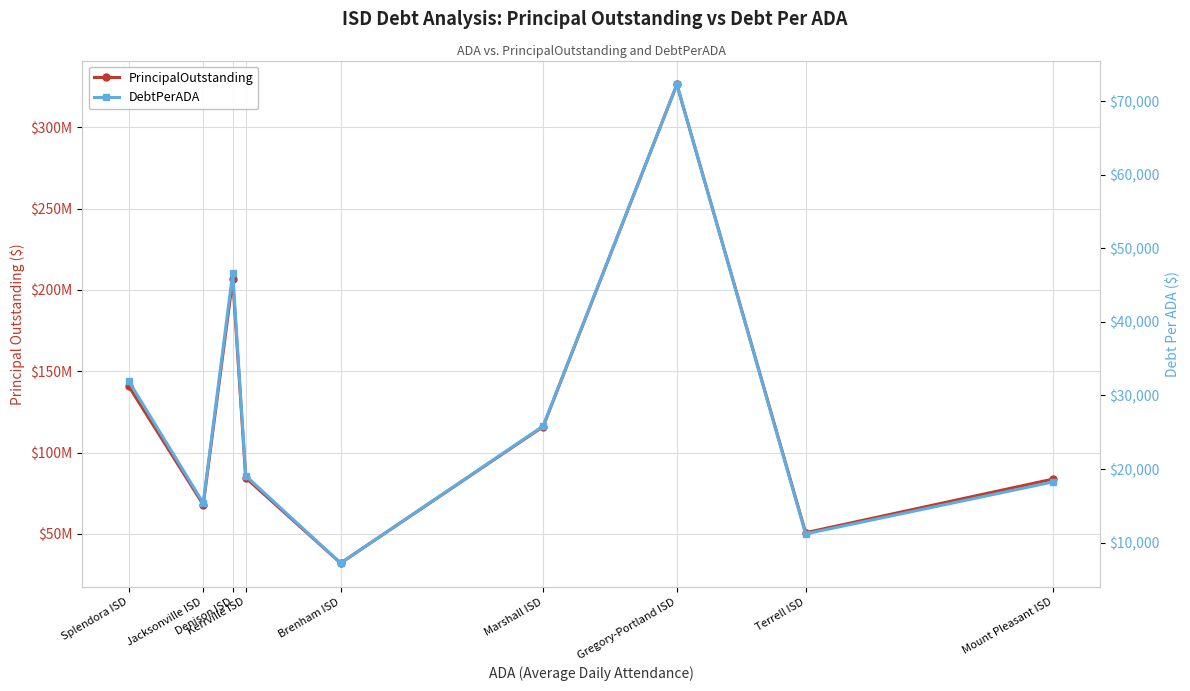

What is the total value across all series at Kerrville ISD?

84529081.2